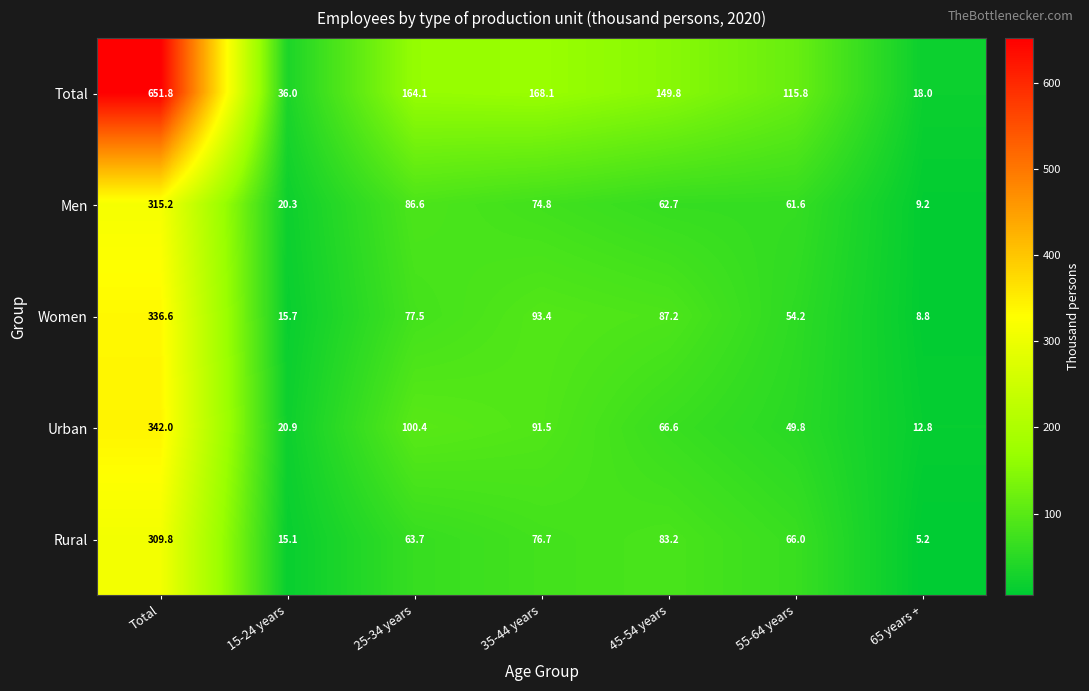

True or false: Urban has a value of 49.8 at 55-64 years.

True